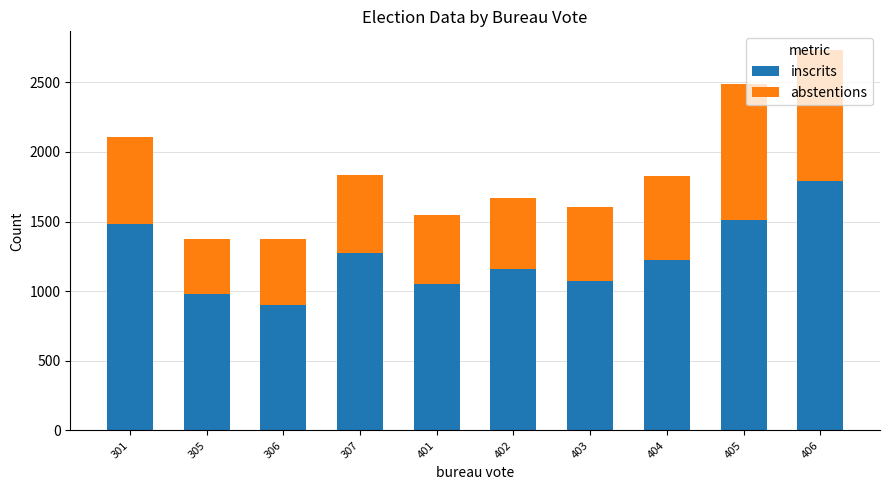

True or false: inscrits has a value of 1793 at 406.

True